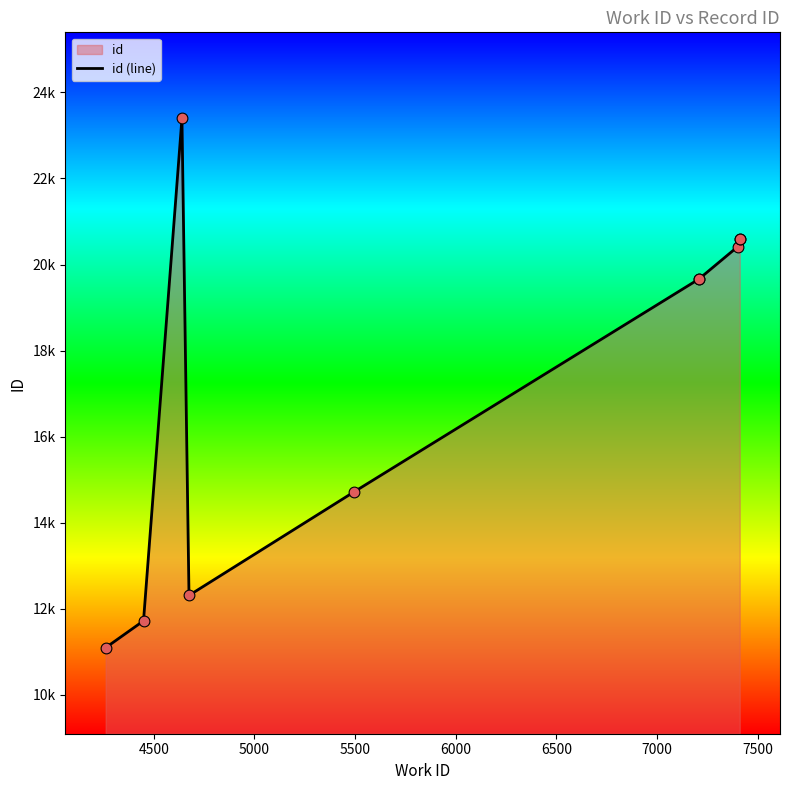

Between 5000 and 4500, which is larger?

5000